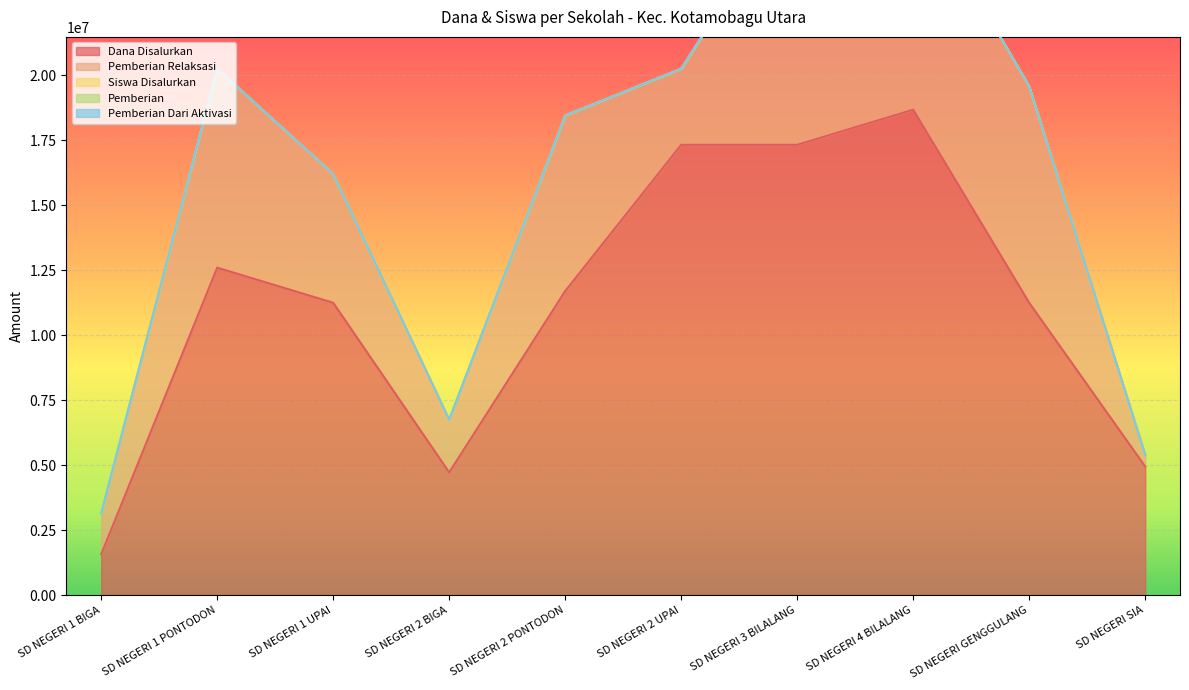

What is the sum of all Pemberian Relaksasi values?

53100000